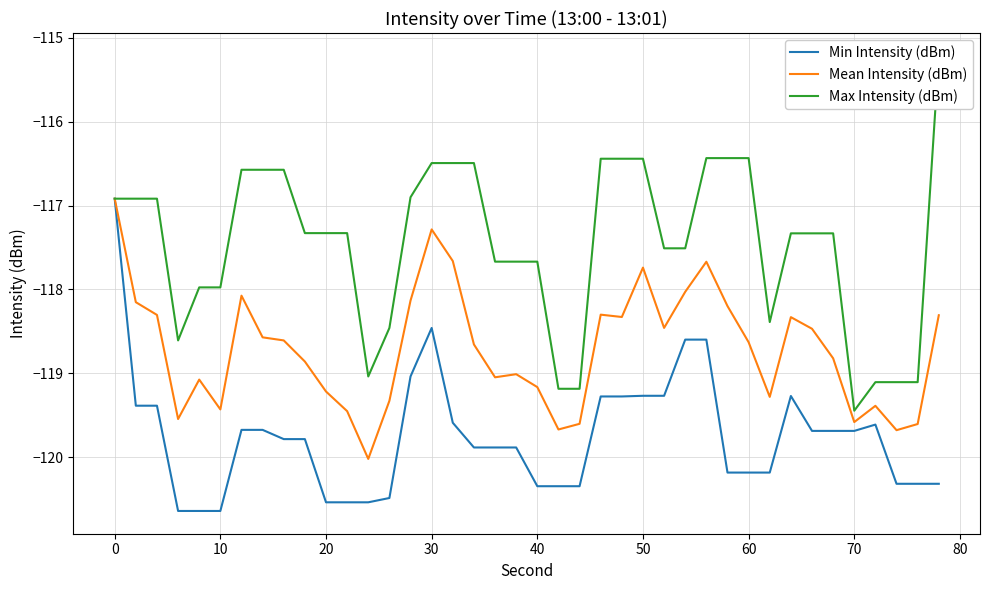

The value of Min Intensity (dBm) at 10 is -74.1. True or false?

False